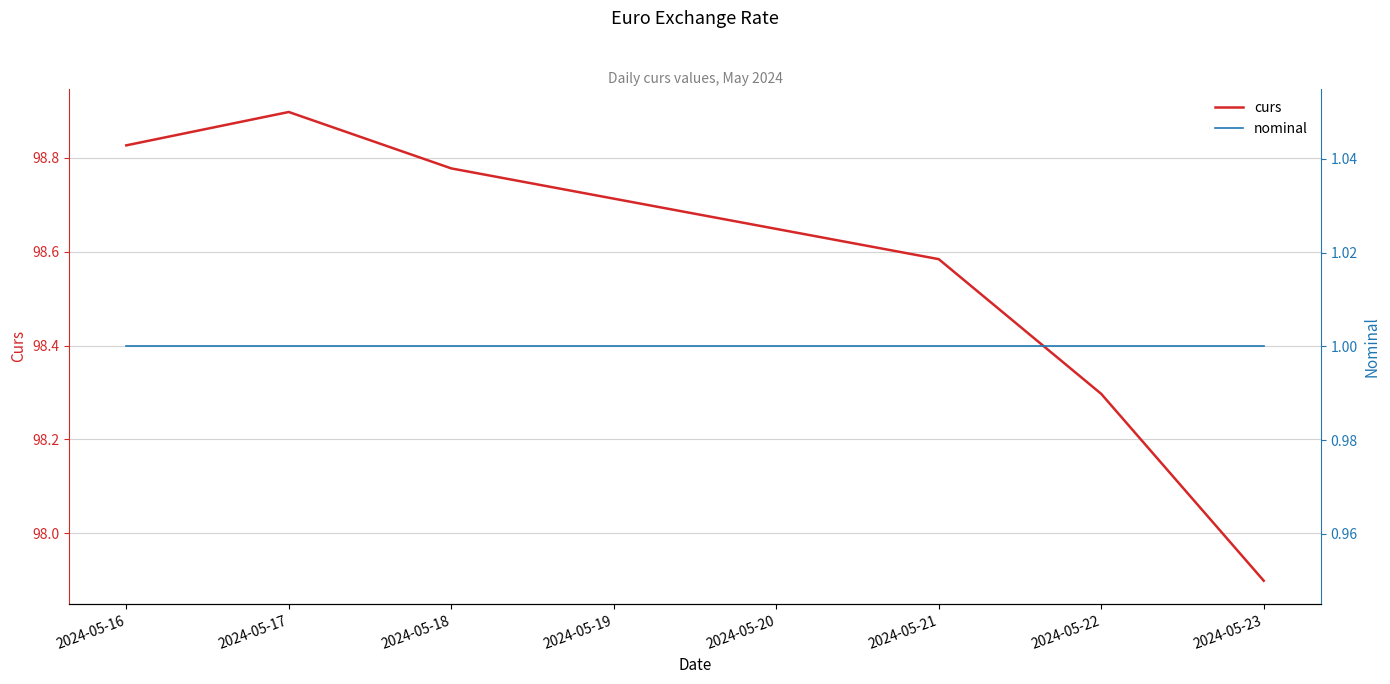

Reading left to right, list all the values displayed in this chart.

curs: 98.8	98.9	98.8	98.6	98.3	97.9
nominal: 1.0	1.0	1.0	1.0	1.0	1.0